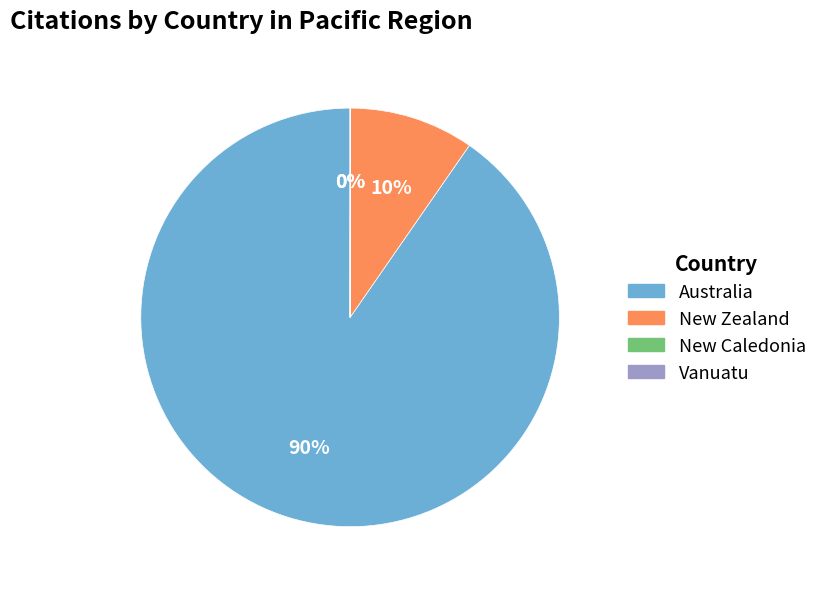

Is it true that Australia is 77% of the pie?

False